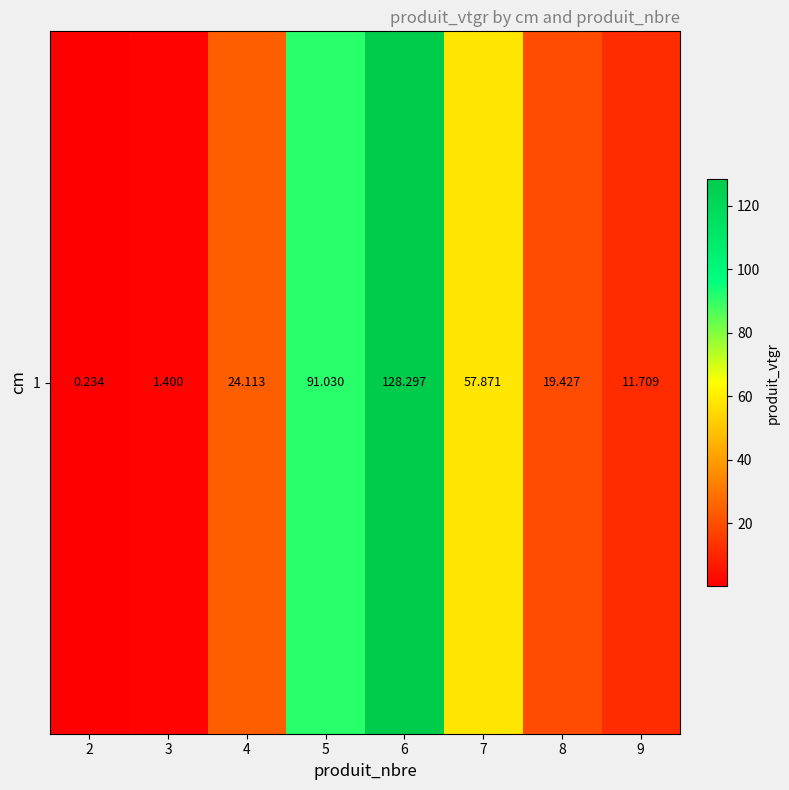

What is the approximate value at 2?

0.2